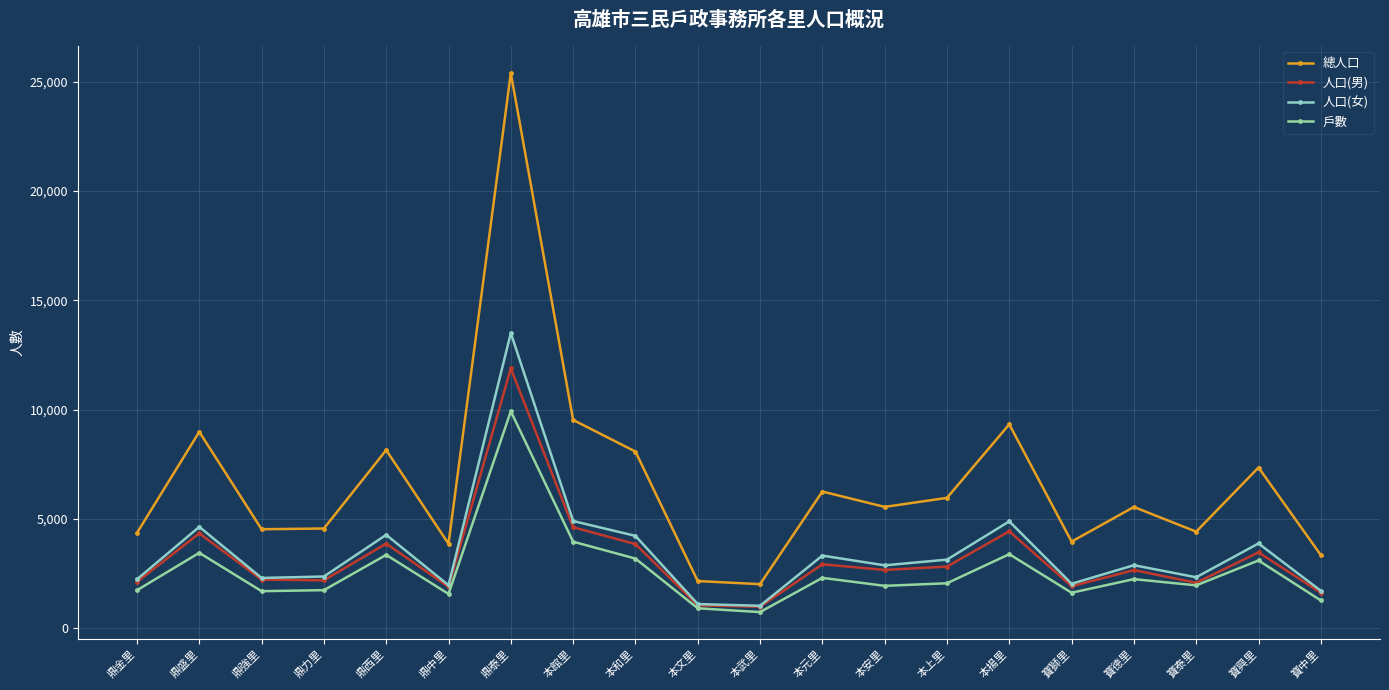

True or false: 總人口 has more than 2 points higher than both neighbors.

True